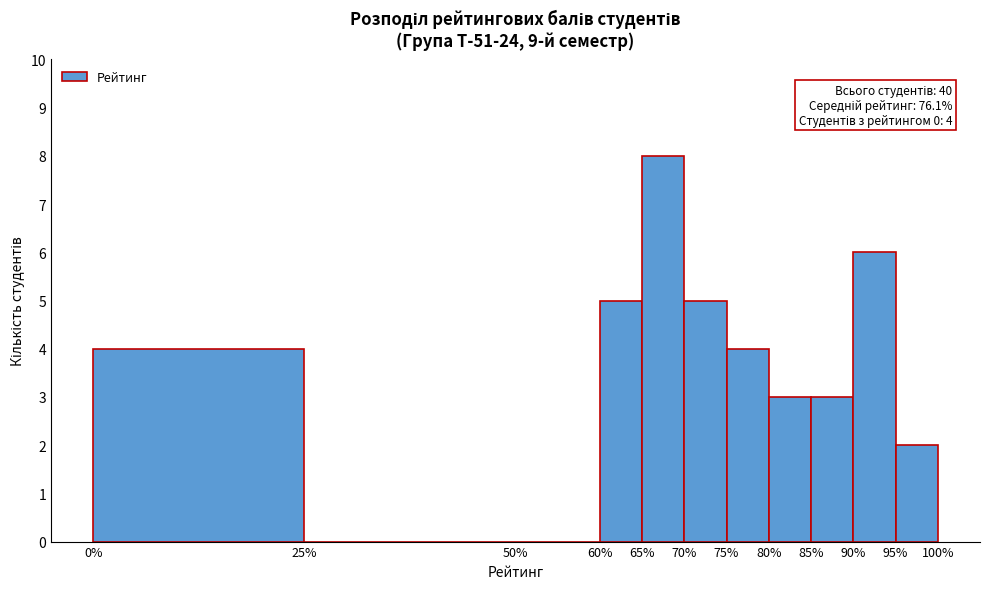

Over which range of the x-axis is the bar tallest?

65% to 70%